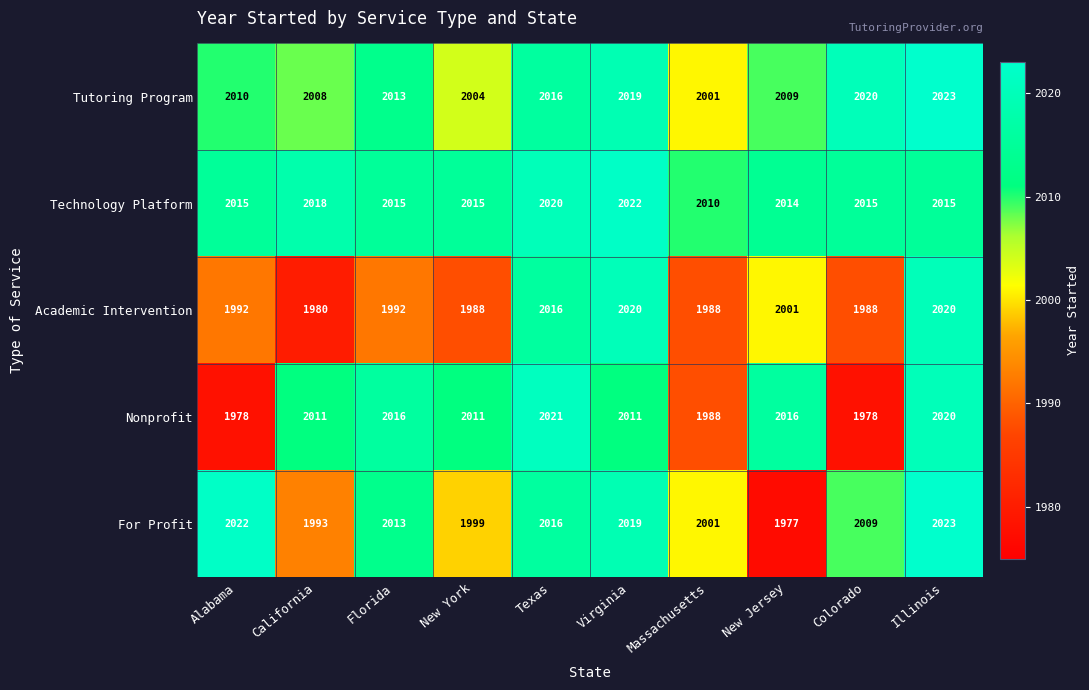

What is the spread (max minus min) of values at California?

38